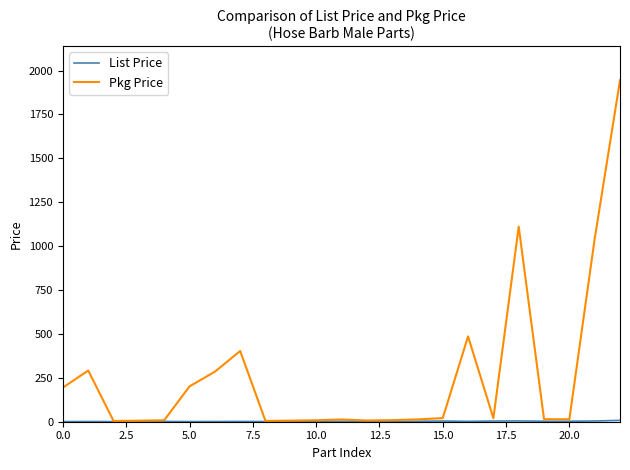

Which series has the largest total across all categories?

Pkg Price